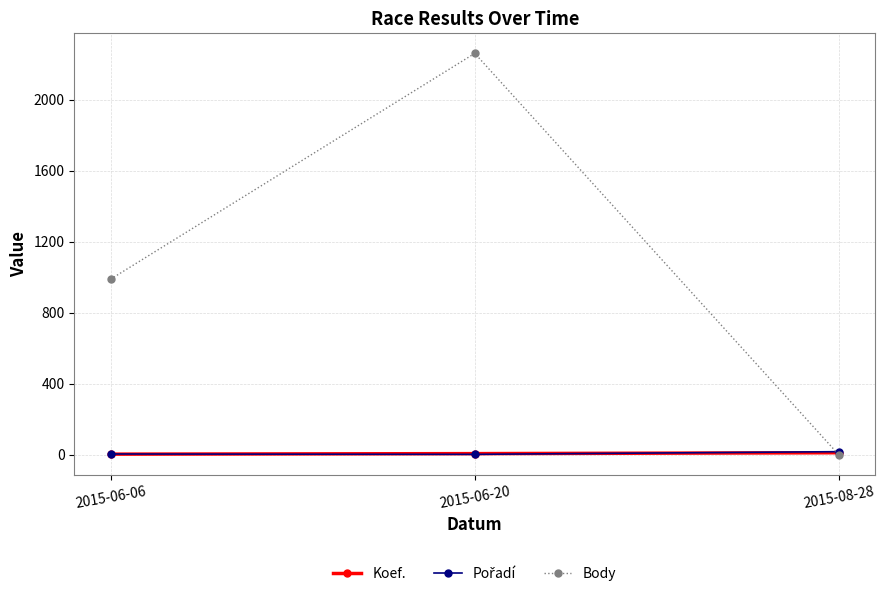

Which series has the widest spread of values?

Body